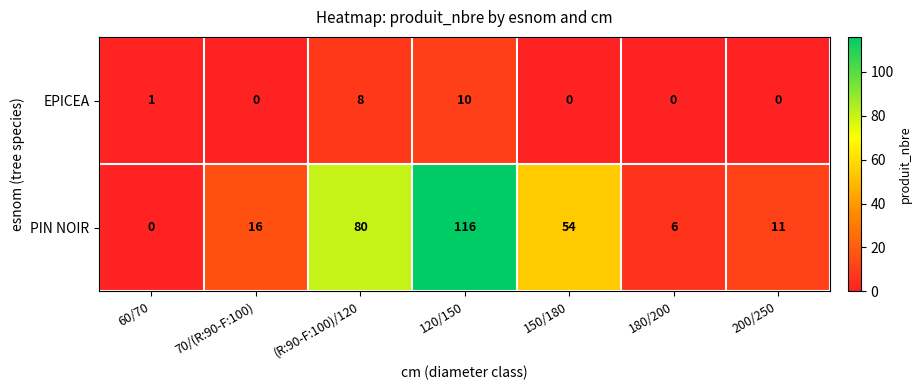

What is the sum of the PIN NOIR values at 120/150 and 70/(R:90-F:100)?

132